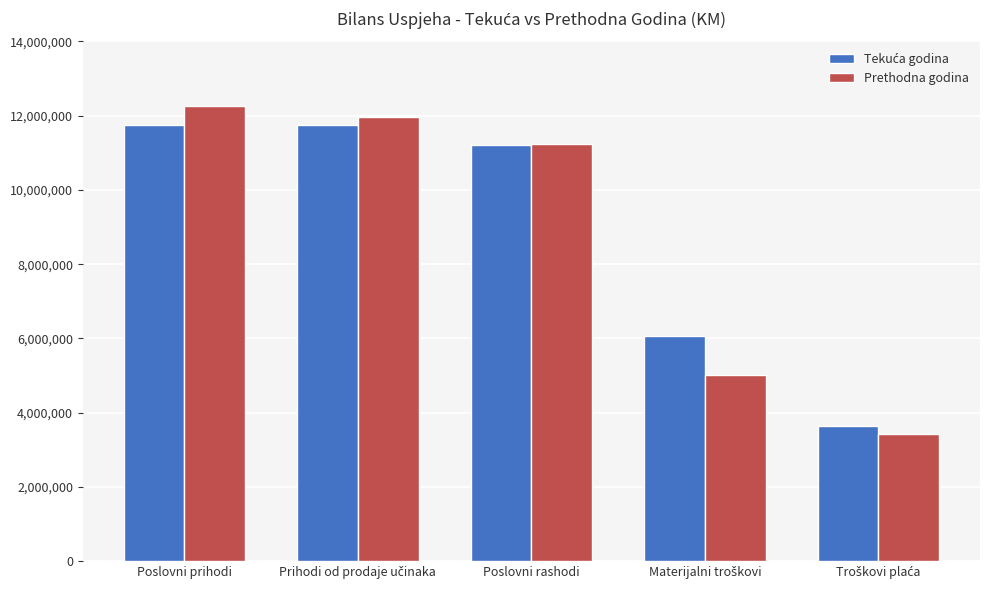

What is the difference between the second highest and second lowest values in the Prethodna godina series?

6933145